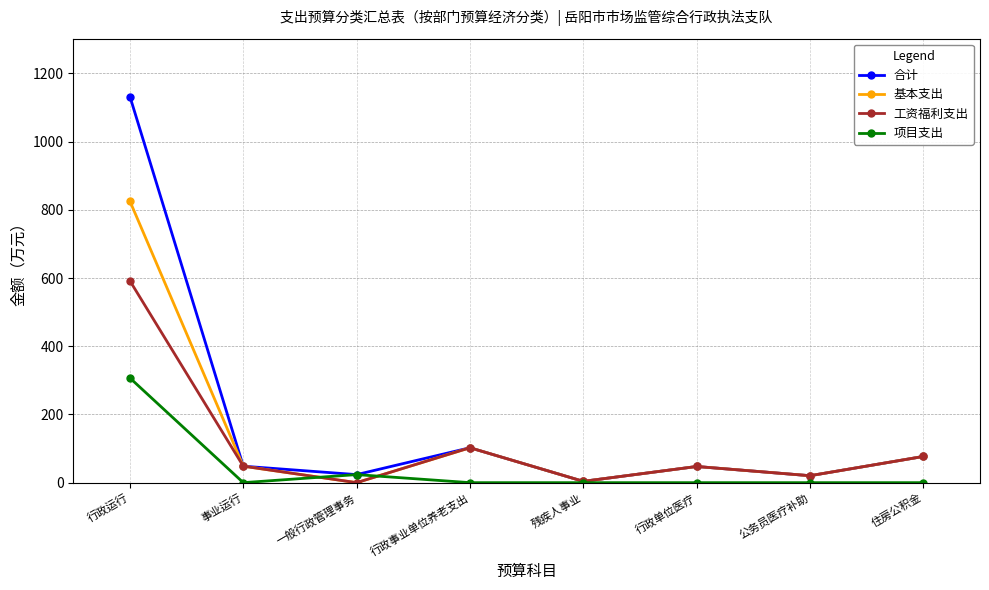

What is the label of the 4th point from the right?

残疾人事业